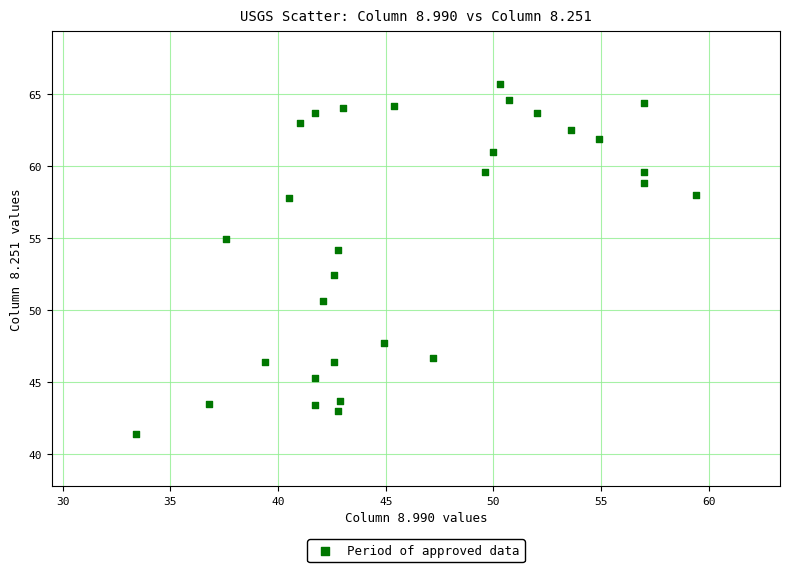

What Y value in the scatter plot is closest to 53?

52.4